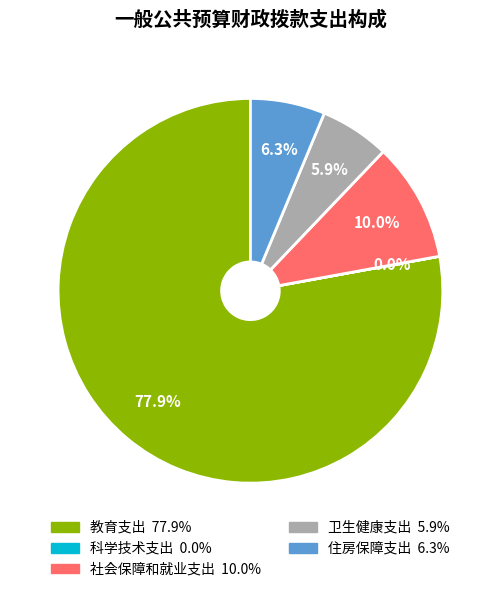

To the nearest percent, what is the difference between the 社会保障和就业支出 and 住房保障支出 slice percentages?

4%